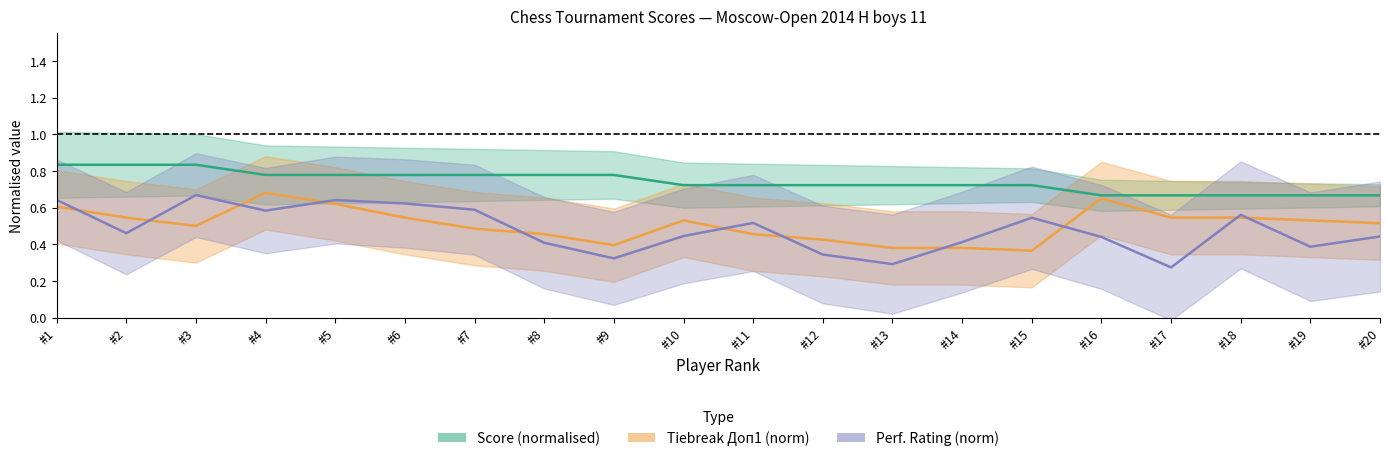

How many data points does each series have?

20